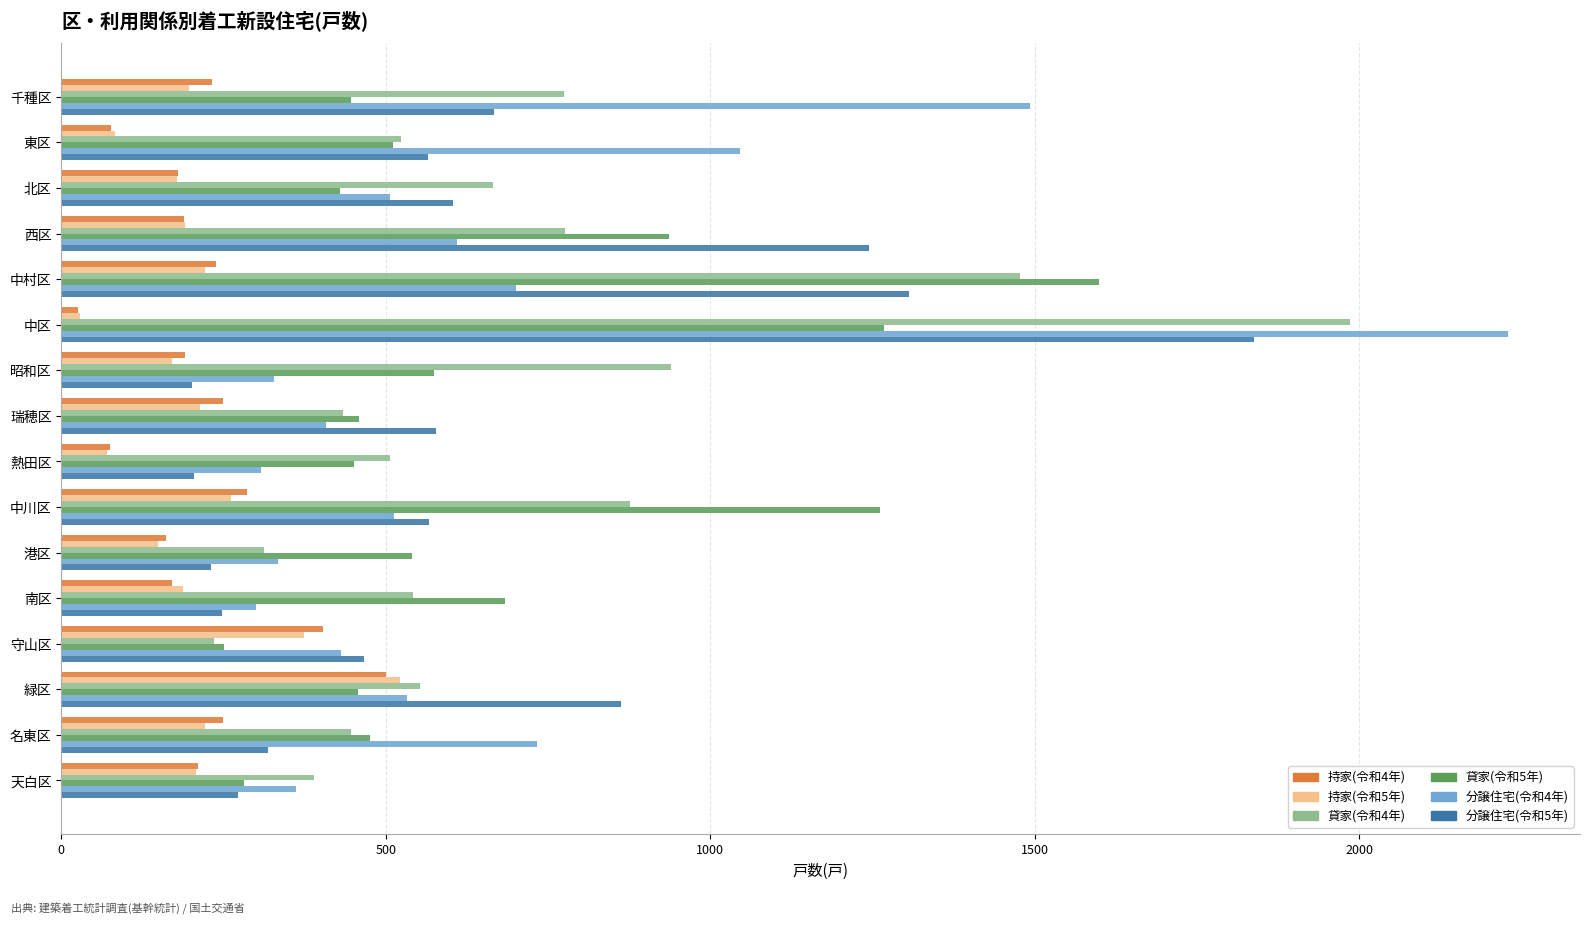

Which series has the largest range (max minus min)?

分譲住宅(令和4年)